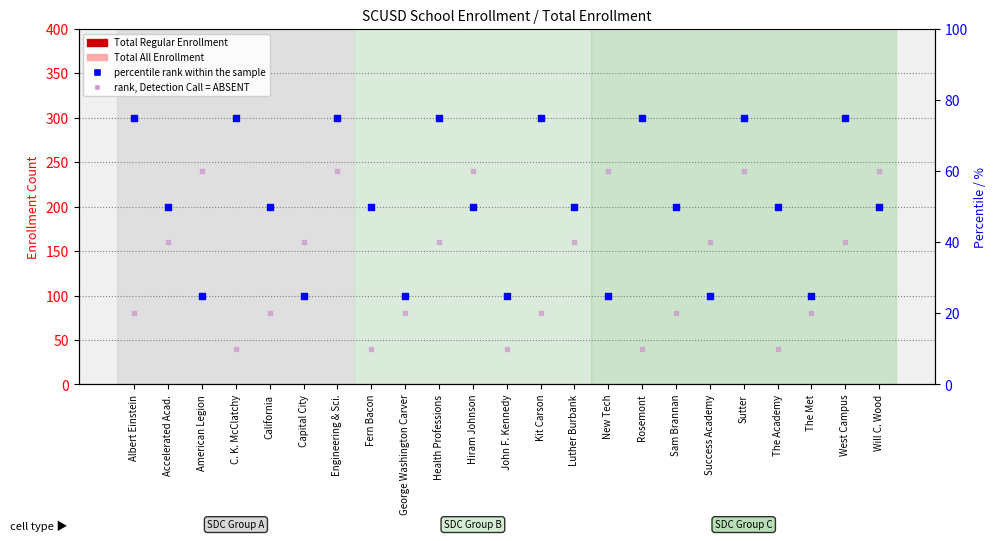

Which series contains the lowest Y value?

Total Regular Enrollment